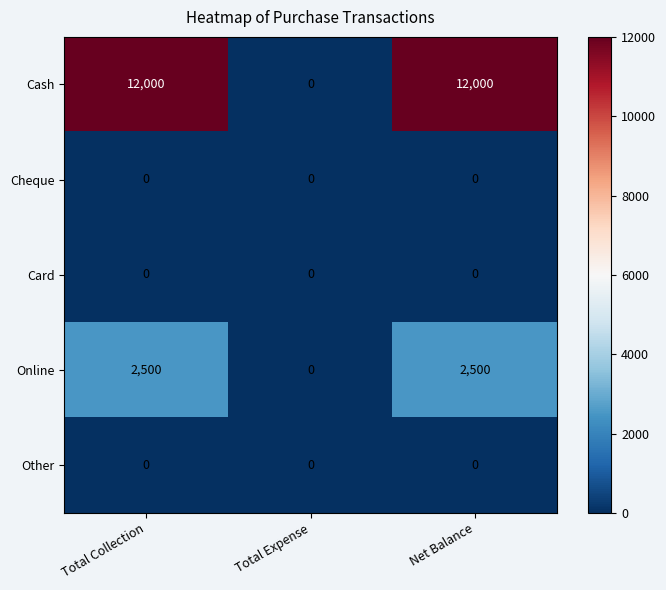

Which category has the lowest value in the Cash series?

Total Expense